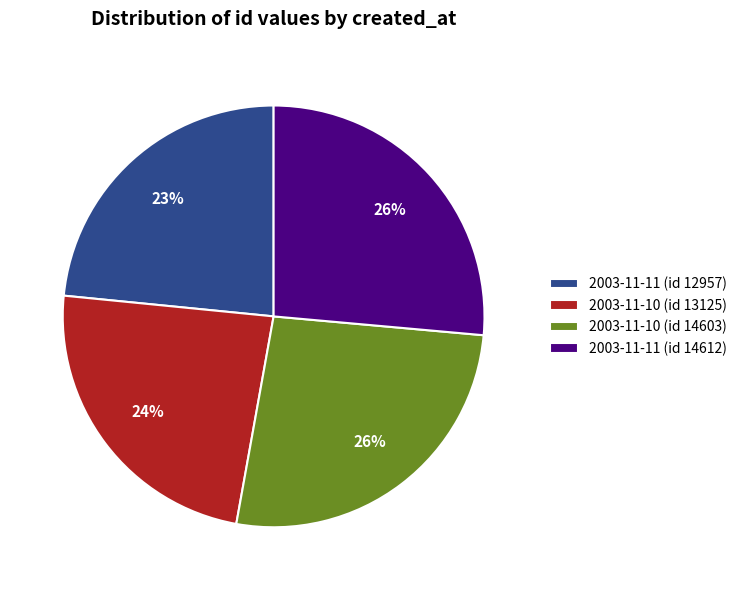

The 2003-11-11 (id 14612) slice represents 26% of the pie. True or false?

True